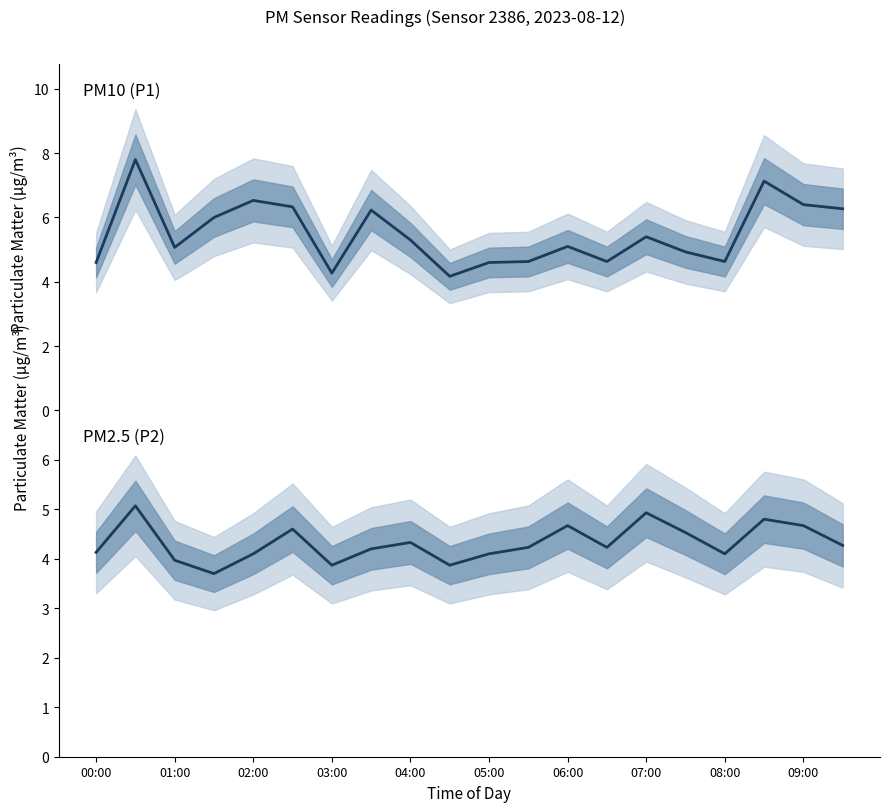

True or false: P2 and P1 intersect in this chart.

False